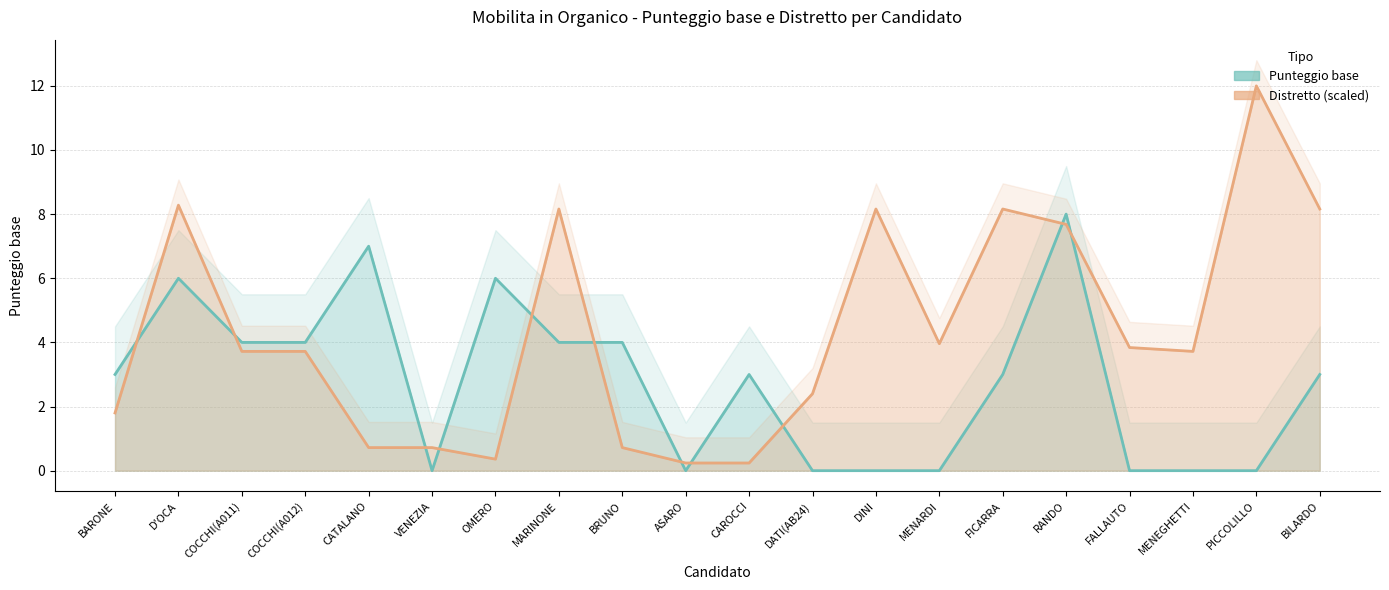

How many times do Punteggio base and Distretto cross each other?

11